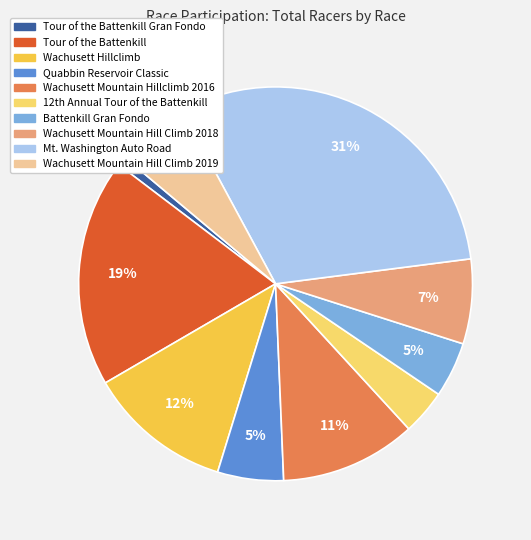

Is there any slice that represents more than half of the pie?

No